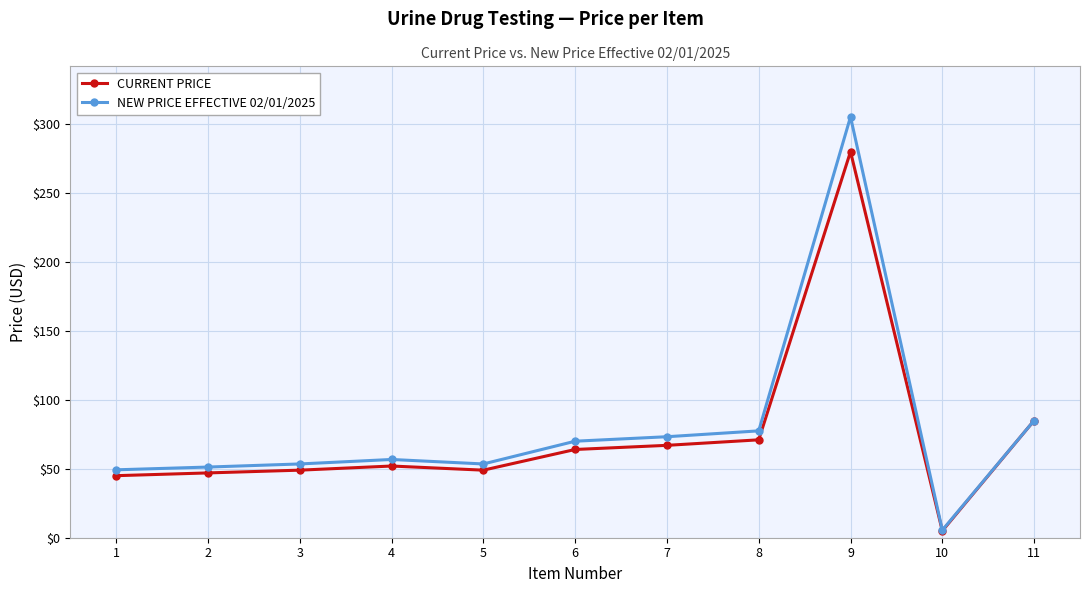

Which series changed the most between 1 and 6?

NEW PRICE EFFECTIVE 02/01/2025